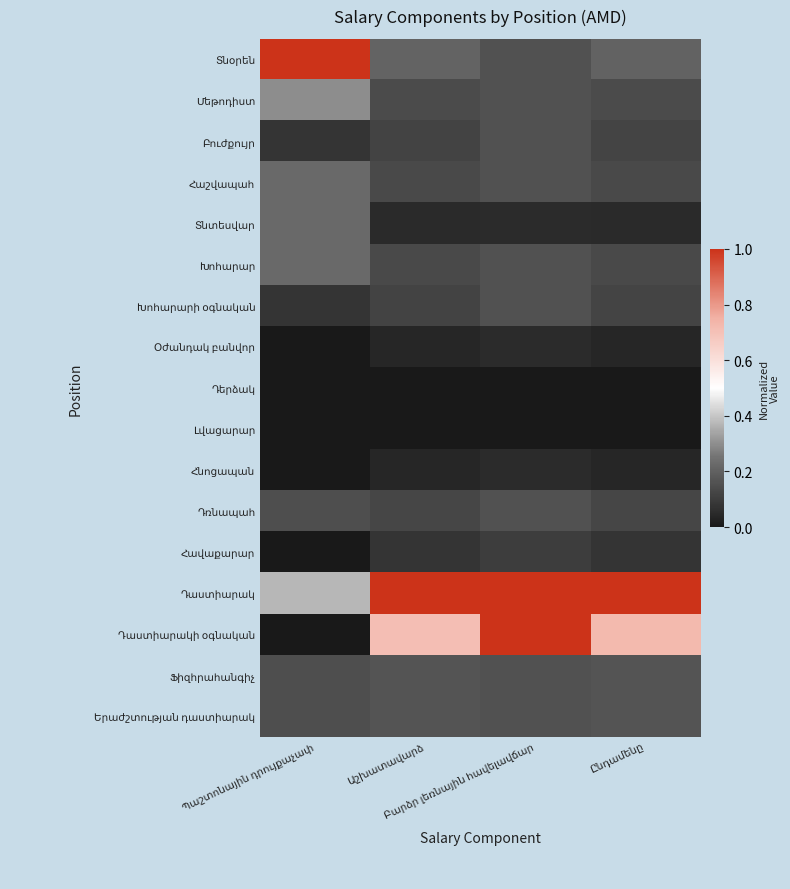

Which has a higher value, Բարձր լեռնային հավելավճար or Պաշտոնային դրույքաչափ?

Պաշտոնային դրույքաչափ